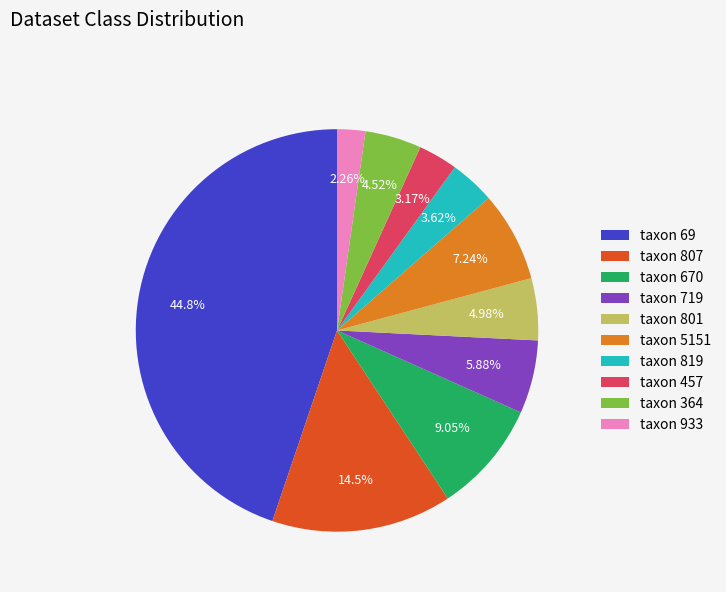

Count the number of slices in the pie.

10